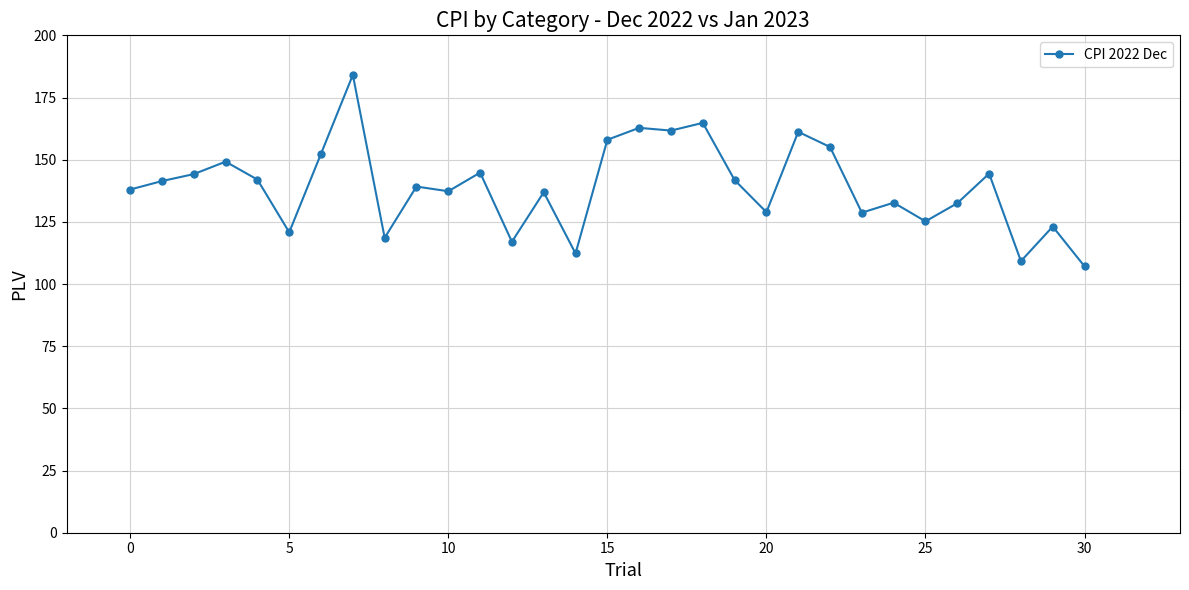

True or false: there are more than 2 points higher than both neighbors.

True